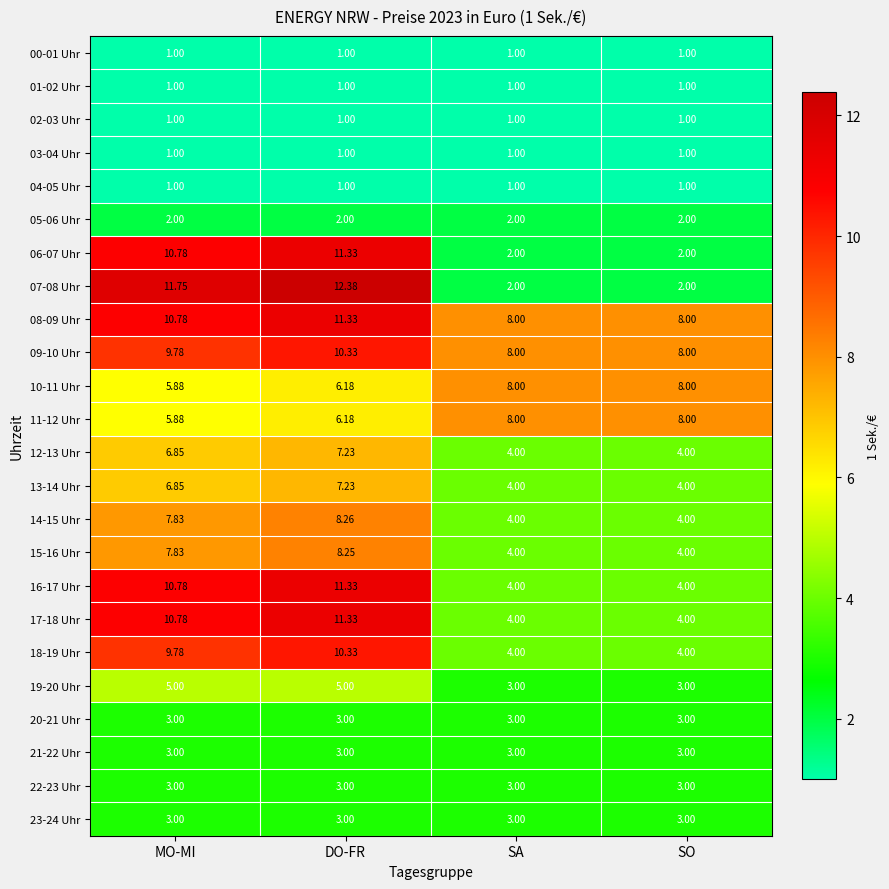

Where does the 07-08 Uhr series first go above 11?

MO-MI